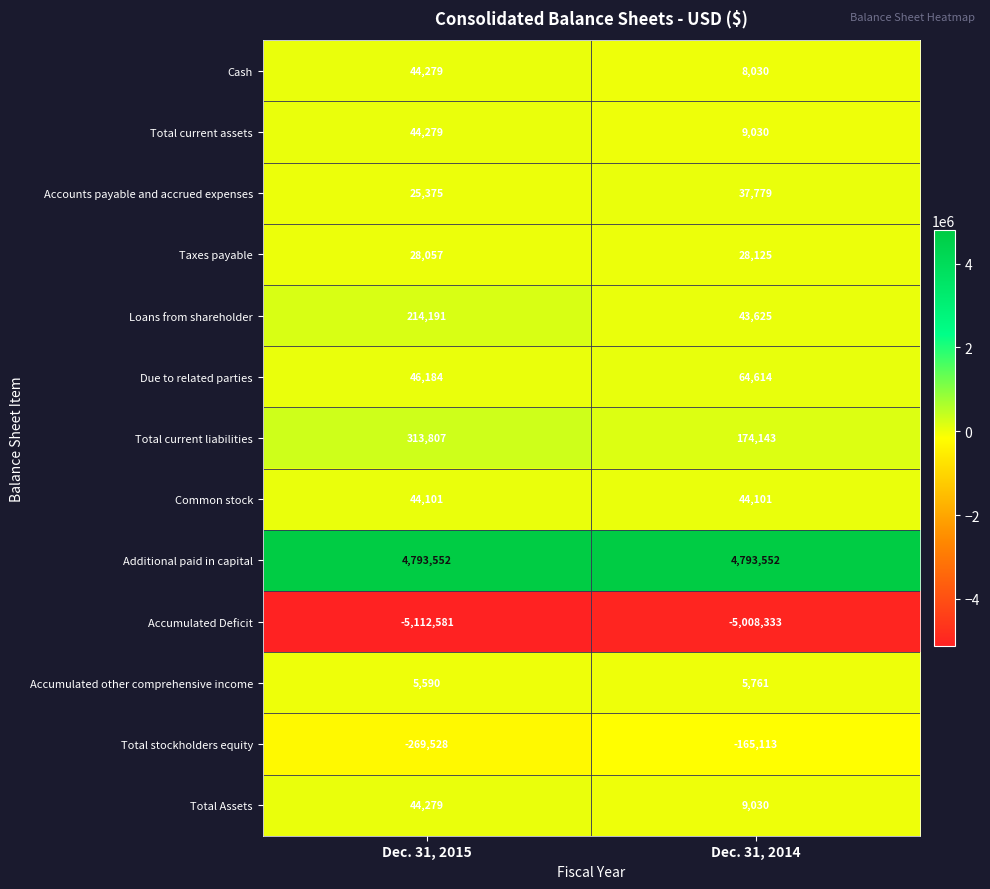

What is the difference between the highest and lowest values at Dec. 31, 2015?

9906133